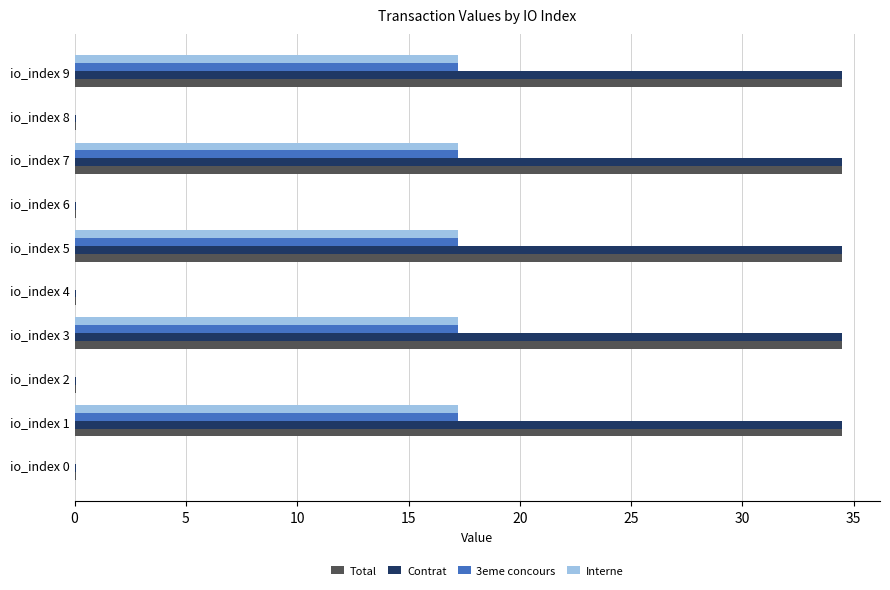

What is the highest value of the 3eme concours series?

17.2